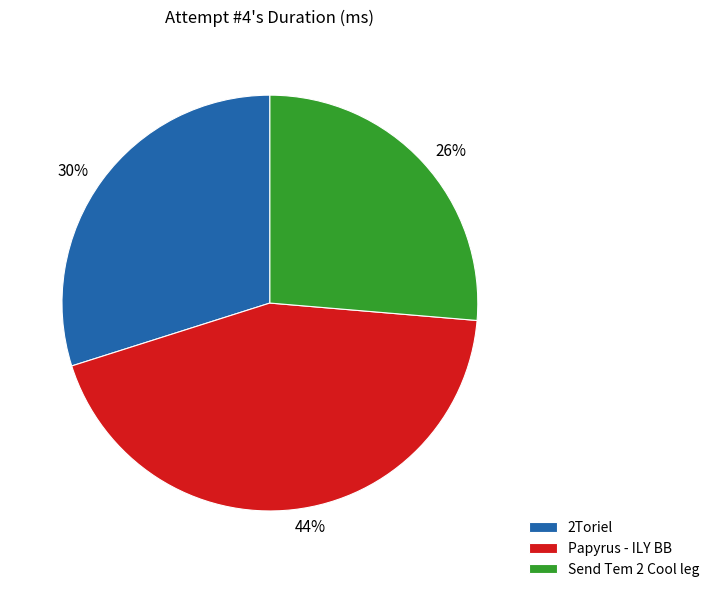

To the nearest percent, what is the combined percentage of 44% and 26%?

70%